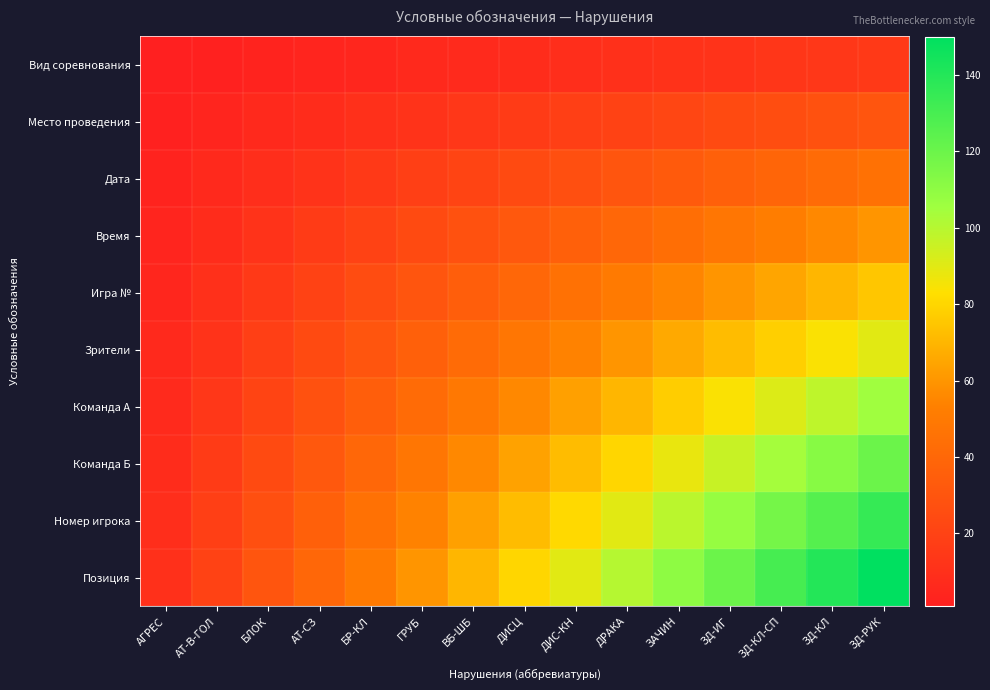

Reading right to left, extract all data points from this chart.

Вид соревнования: ЗД-РУК=15	ЗД-КЛ=14	ЗД-КЛ-СП=13	ЗД-ИГ=12	ЗАЧИН=11	ДРАКА=10	ДИС-КН=9	ДИСЦ=8	ВБ-ШБ=7	ГРУБ=6	БР-КЛ=5	АТ-СЗ=4	БЛОК=3	АТ-В-ГОЛ=2	АГРЕС=1
Место проведения: ЗД-РУК=30	ЗД-КЛ=28	ЗД-КЛ-СП=26	ЗД-ИГ=24	ЗАЧИН=22	ДРАКА=20	ДИС-КН=18	ДИСЦ=16	ВБ-ШБ=14	ГРУБ=12	БР-КЛ=10	АТ-СЗ=8	БЛОК=6	АТ-В-ГОЛ=4	АГРЕС=2
Дата: ЗД-РУК=45	ЗД-КЛ=42	ЗД-КЛ-СП=39	ЗД-ИГ=36	ЗАЧИН=33	ДРАКА=30	ДИС-КН=27	ДИСЦ=24	ВБ-ШБ=21	ГРУБ=18	БР-КЛ=15	АТ-СЗ=12	БЛОК=9	АТ-В-ГОЛ=6	АГРЕС=3
Время: ЗД-РУК=60	ЗД-КЛ=56	ЗД-КЛ-СП=52	ЗД-ИГ=48	ЗАЧИН=44	ДРАКА=40	ДИС-КН=36	ДИСЦ=32	ВБ-ШБ=28	ГРУБ=24	БР-КЛ=20	АТ-СЗ=16	БЛОК=12	АТ-В-ГОЛ=8	АГРЕС=4
Игра №: ЗД-РУК=75	ЗД-КЛ=70	ЗД-КЛ-СП=65	ЗД-ИГ=60	ЗАЧИН=55	ДРАКА=50	ДИС-КН=45	ДИСЦ=40	ВБ-ШБ=35	ГРУБ=30	БР-КЛ=25	АТ-СЗ=20	БЛОК=15	АТ-В-ГОЛ=10	АГРЕС=5
Зрители: ЗД-РУК=90	ЗД-КЛ=84	ЗД-КЛ-СП=78	ЗД-ИГ=72	ЗАЧИН=66	ДРАКА=60	ДИС-КН=54	ДИСЦ=48	ВБ-ШБ=42	ГРУБ=36	БР-КЛ=30	АТ-СЗ=24	БЛОК=18	АТ-В-ГОЛ=12	АГРЕС=6
Команда А: ЗД-РУК=105	ЗД-КЛ=98	ЗД-КЛ-СП=91	ЗД-ИГ=84	ЗАЧИН=77	ДРАКА=70	ДИС-КН=63	ДИСЦ=56	ВБ-ШБ=49	ГРУБ=42	БР-КЛ=35	АТ-СЗ=28	БЛОК=21	АТ-В-ГОЛ=14	АГРЕС=7
Команда Б: ЗД-РУК=120	ЗД-КЛ=112	ЗД-КЛ-СП=104	ЗД-ИГ=96	ЗАЧИН=88	ДРАКА=80	ДИС-КН=72	ДИСЦ=64	ВБ-ШБ=56	ГРУБ=48	БР-КЛ=40	АТ-СЗ=32	БЛОК=24	АТ-В-ГОЛ=16	АГРЕС=8
Номер игрока: ЗД-РУК=135	ЗД-КЛ=126	ЗД-КЛ-СП=117	ЗД-ИГ=108	ЗАЧИН=99	ДРАКА=90	ДИС-КН=81	ДИСЦ=72	ВБ-ШБ=63	ГРУБ=54	БР-КЛ=45	АТ-СЗ=36	БЛОК=27	АТ-В-ГОЛ=18	АГРЕС=9
Позиция: ЗД-РУК=150	ЗД-КЛ=140	ЗД-КЛ-СП=130	ЗД-ИГ=120	ЗАЧИН=110	ДРАКА=100	ДИС-КН=90	ДИСЦ=80	ВБ-ШБ=70	ГРУБ=60	БР-КЛ=50	АТ-СЗ=40	БЛОК=30	АТ-В-ГОЛ=20	АГРЕС=10